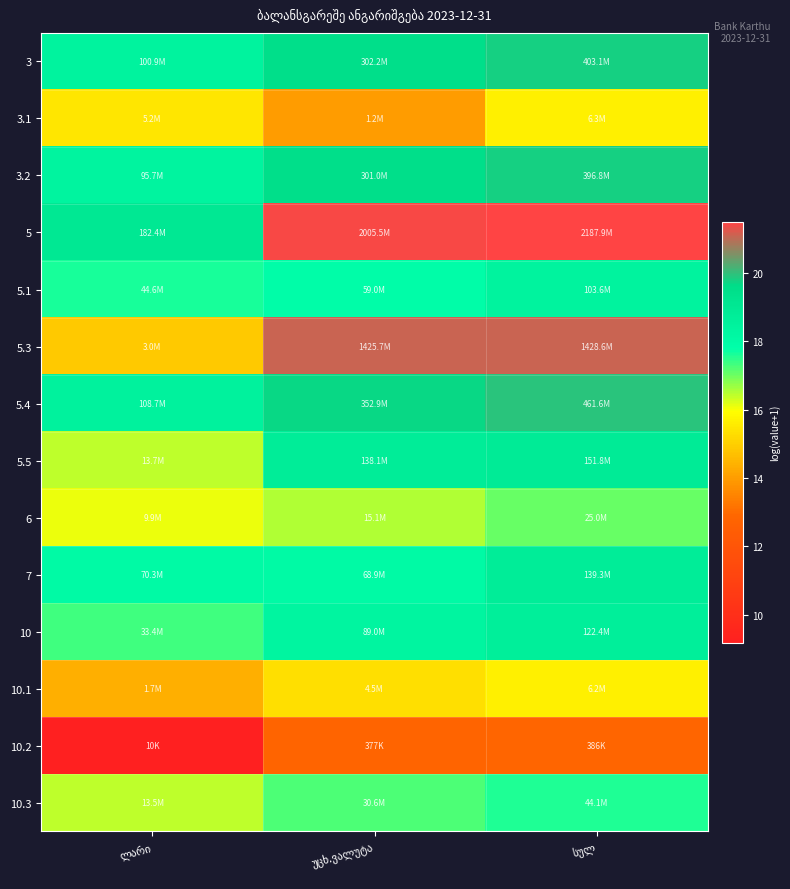

Which series has the largest range (max minus min)?

5.3